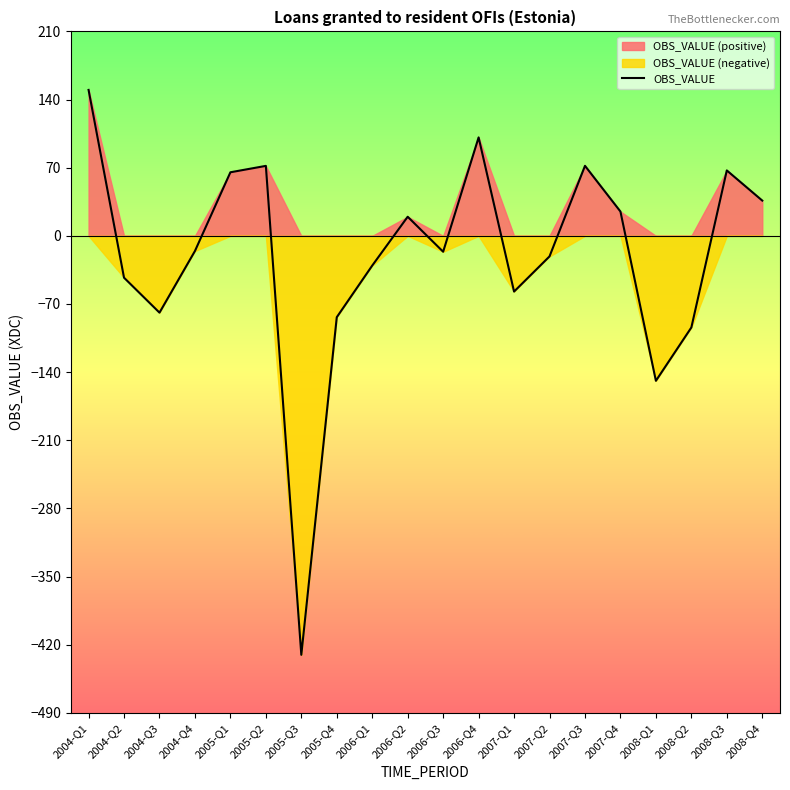

At which label does the data first exceed -15?

2004-Q1